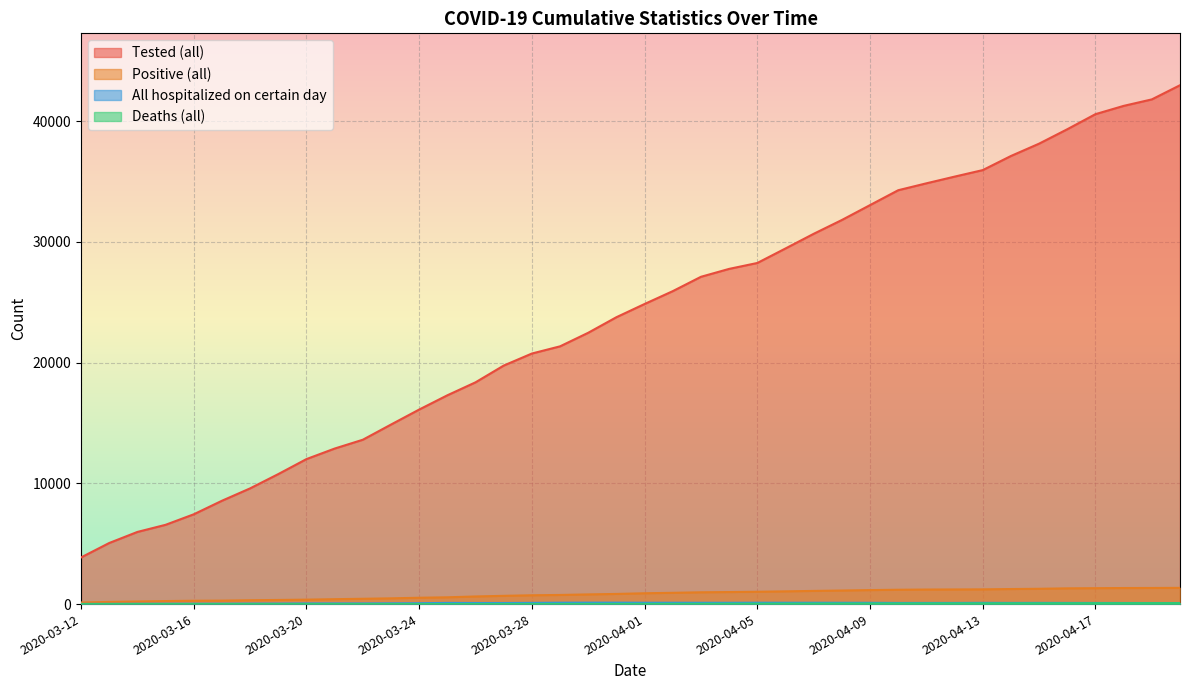

True or false: Deaths (all) and Tested (all) intersect in this chart.

False